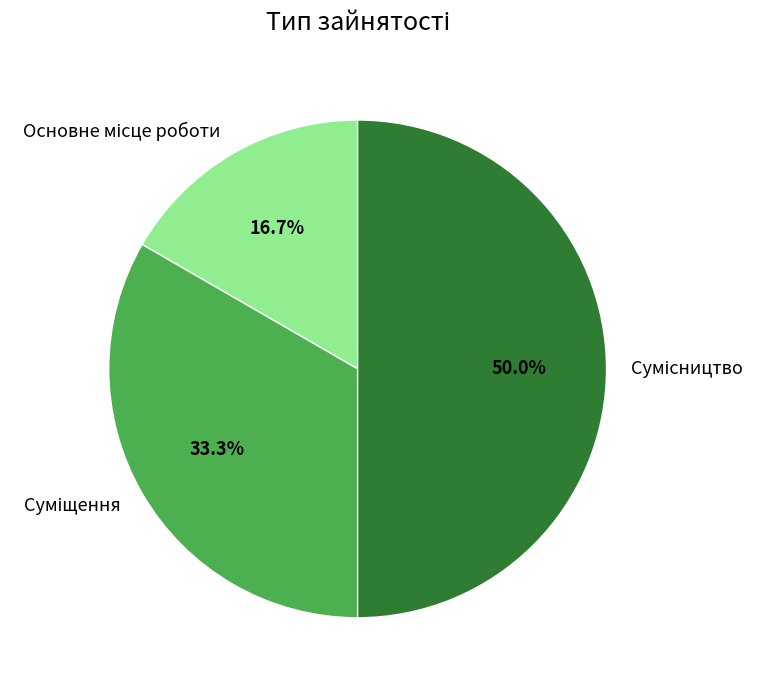

How many segments does this pie chart have?

3